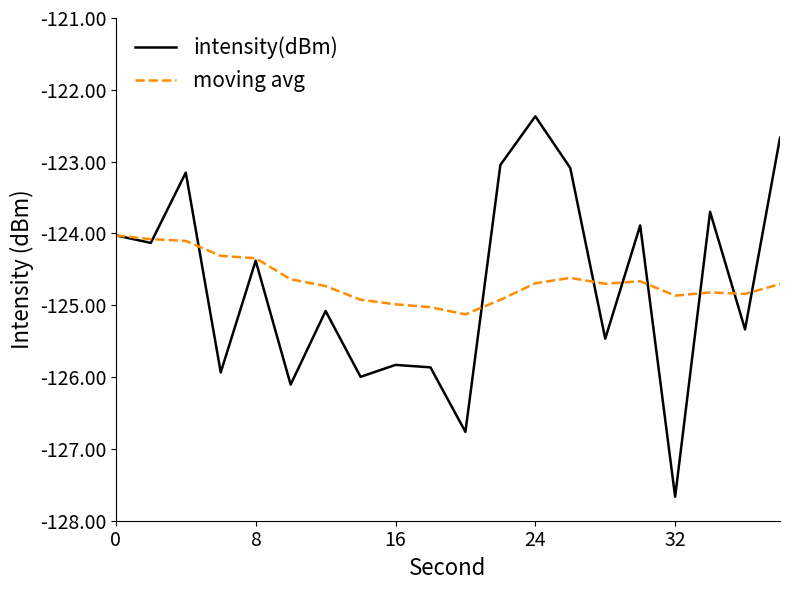

List the series in order of their peak value, highest first.

intensity(dBm), moving avg